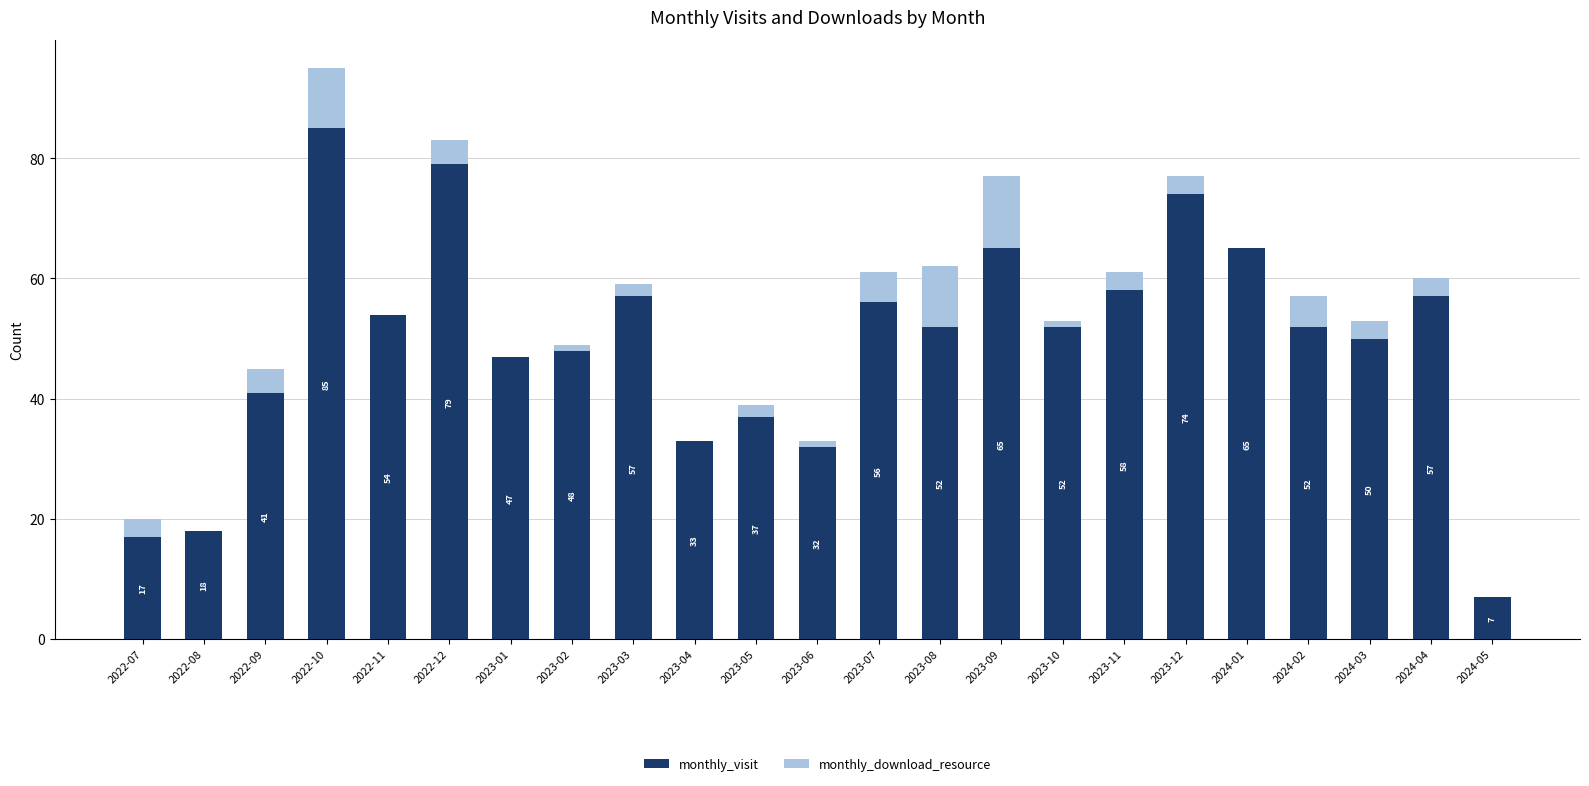

Does the chart contain stacked bars?

Yes